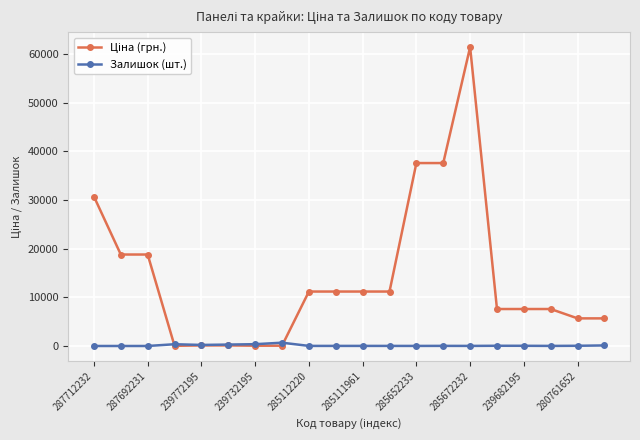

At how many categories does at least one series exceed 33966?

3